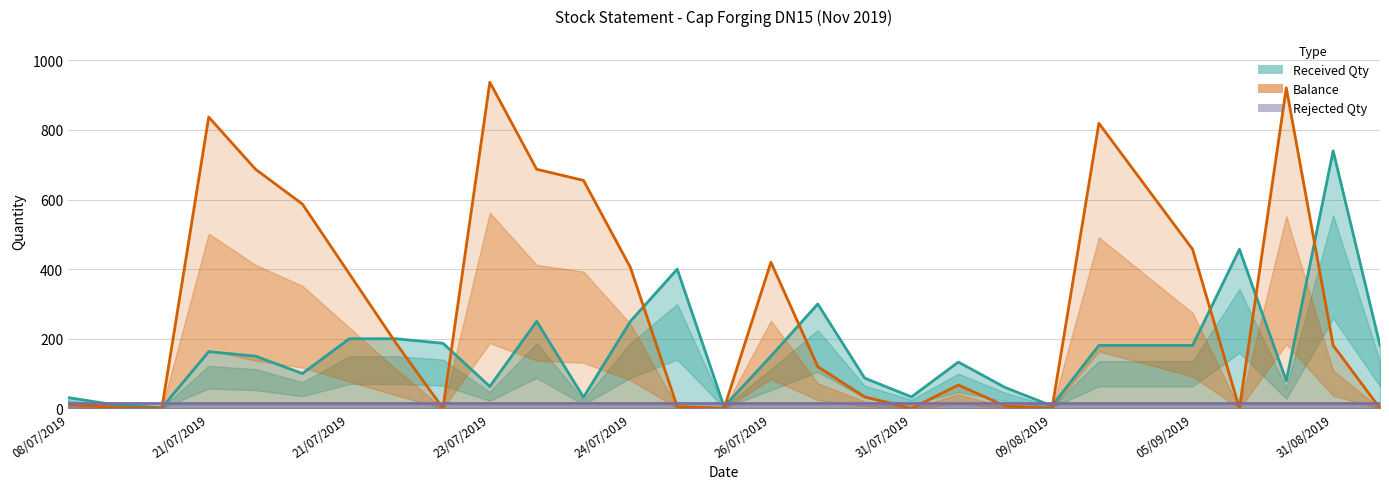

In Balance, how many points are higher than both neighbors (excluding endpoints)?

6